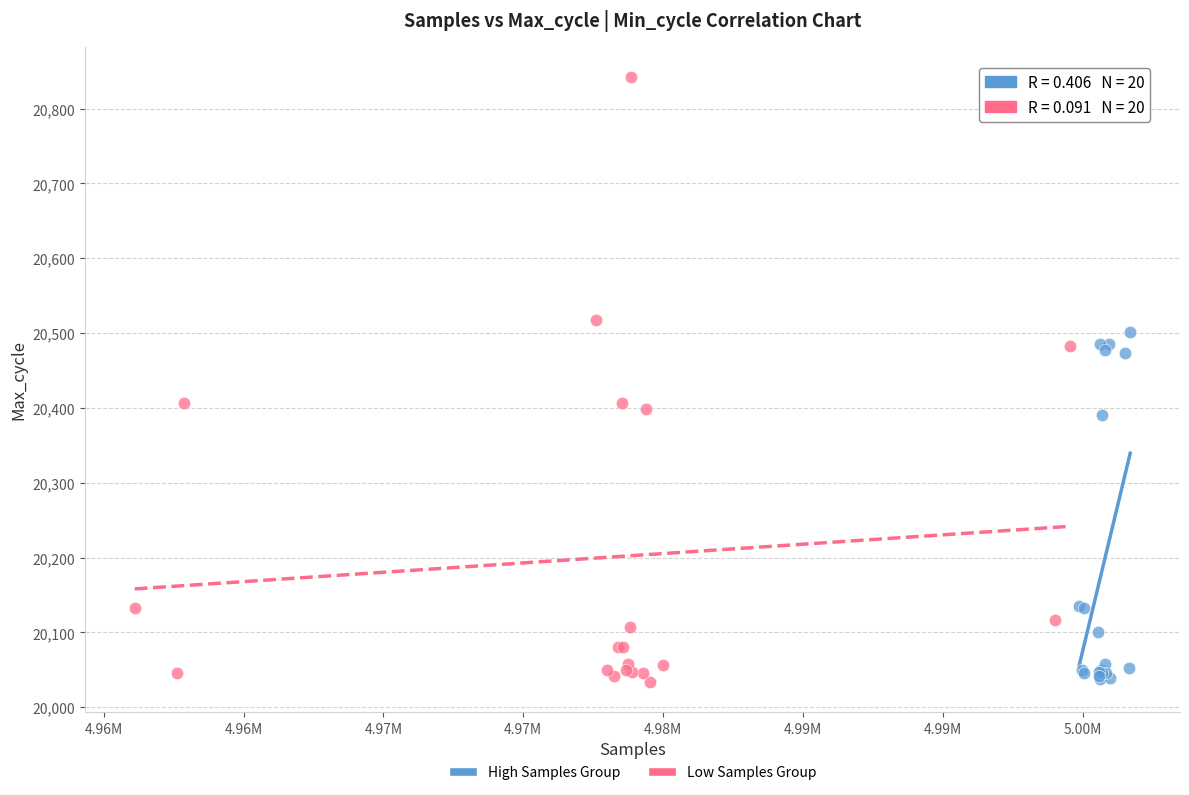

Which series reaches the maximum Y coordinate?

Low Samples Group